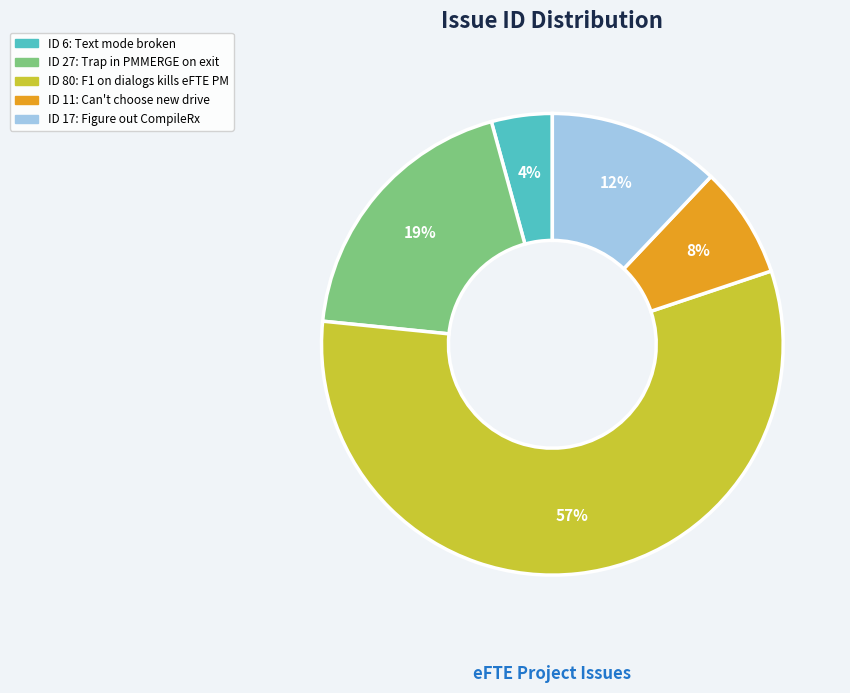

To the nearest percent, what is the average slice percentage?

20%